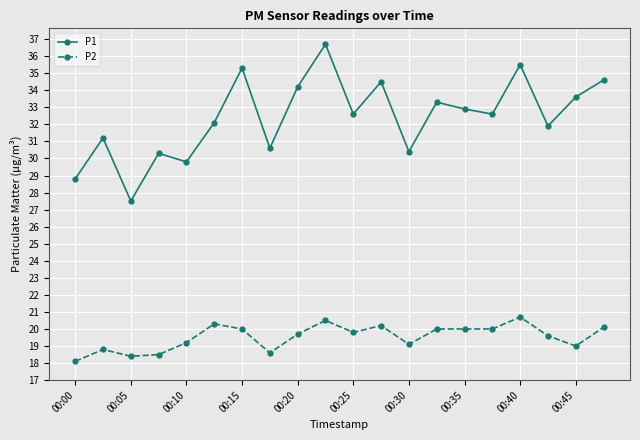

List the series in order of their peak value, highest first.

P1, P2